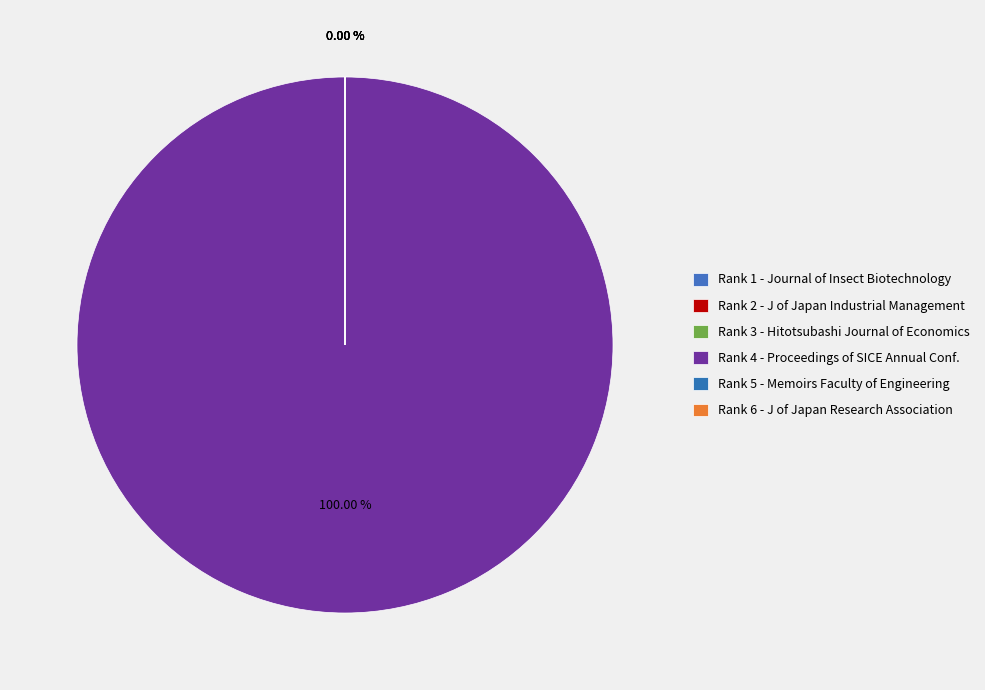

True or false: Rank 1 (94708) accounts for 1% of the total.

False